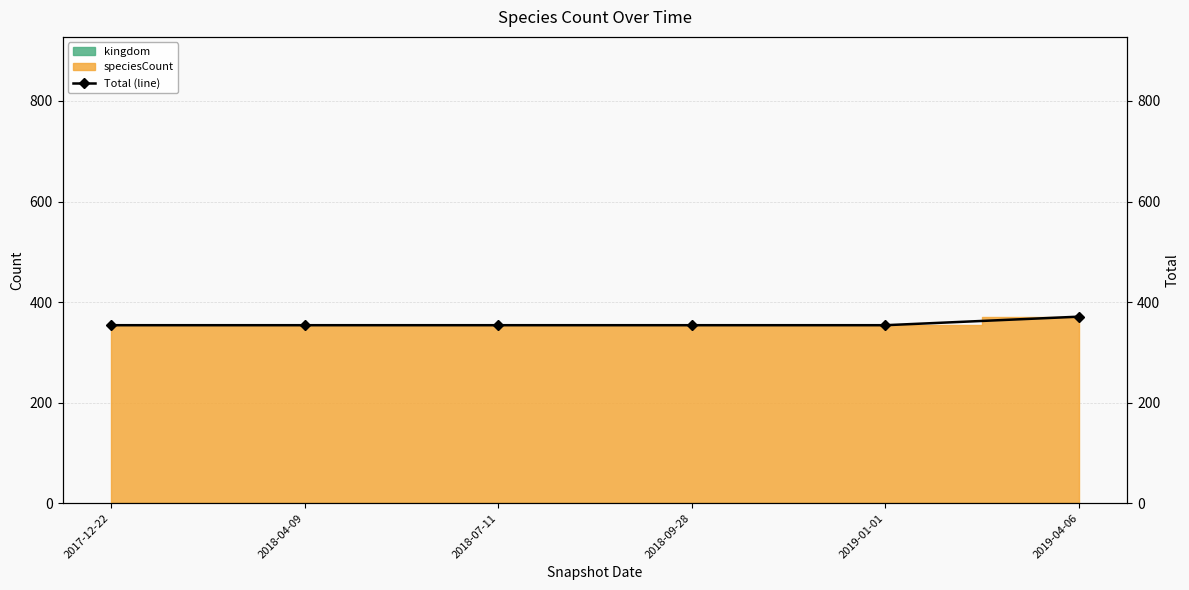

True or false: the data has more than 0 interior local peaks.

False